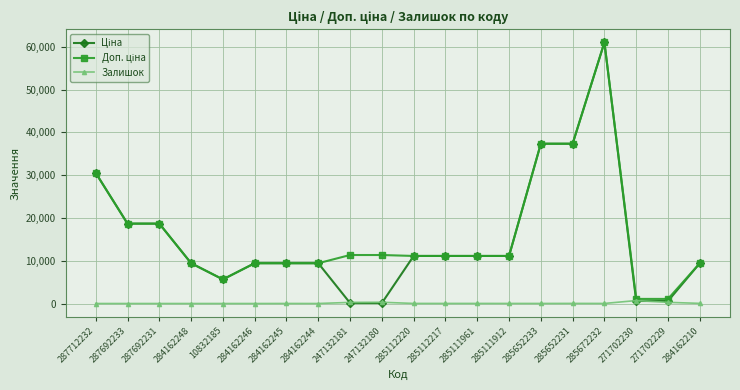

True or false: Залишок has more than 2 points higher than both neighbors.

True